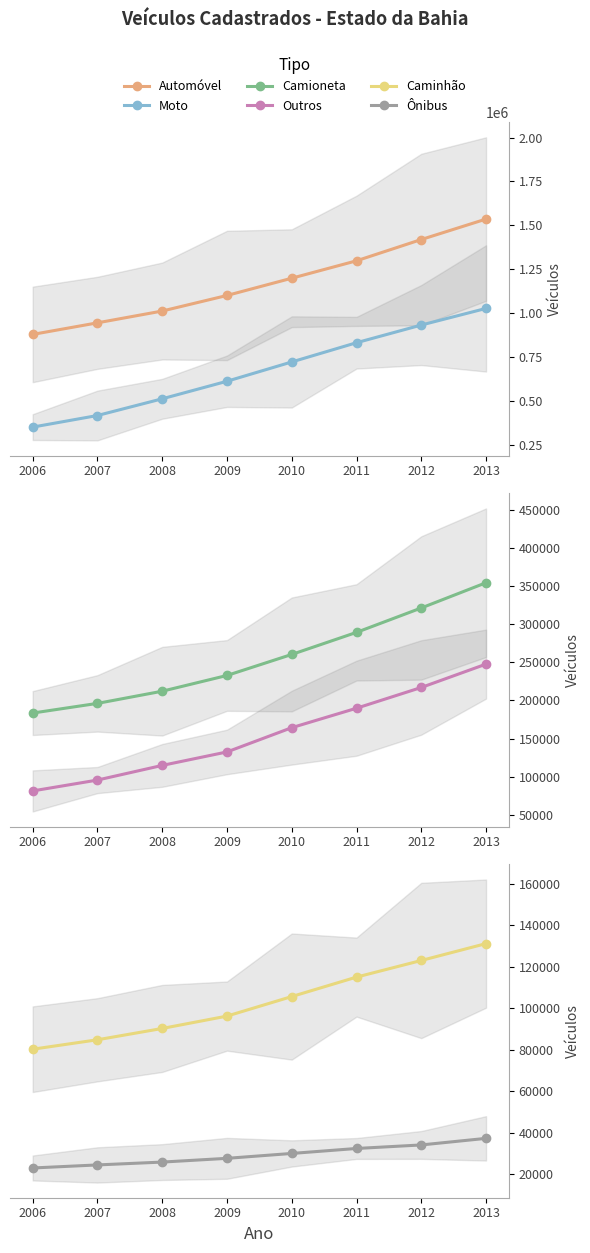

True or false: Caminhão has more than 1 points higher than both neighbors.

False